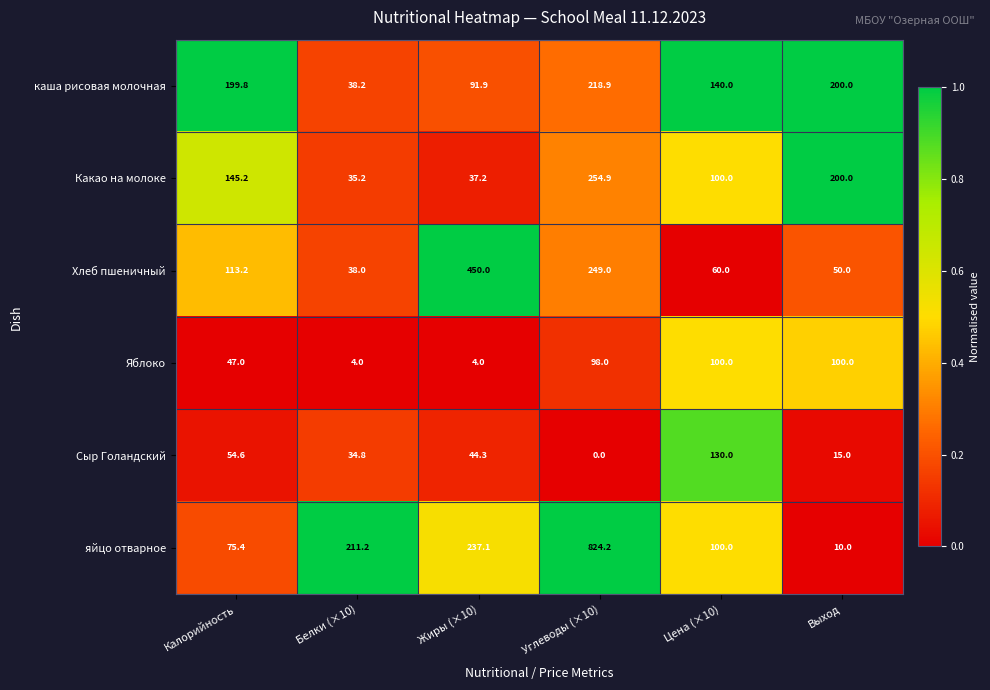

Which label corresponds to the largest value in the chart?

Углеводы (×10)